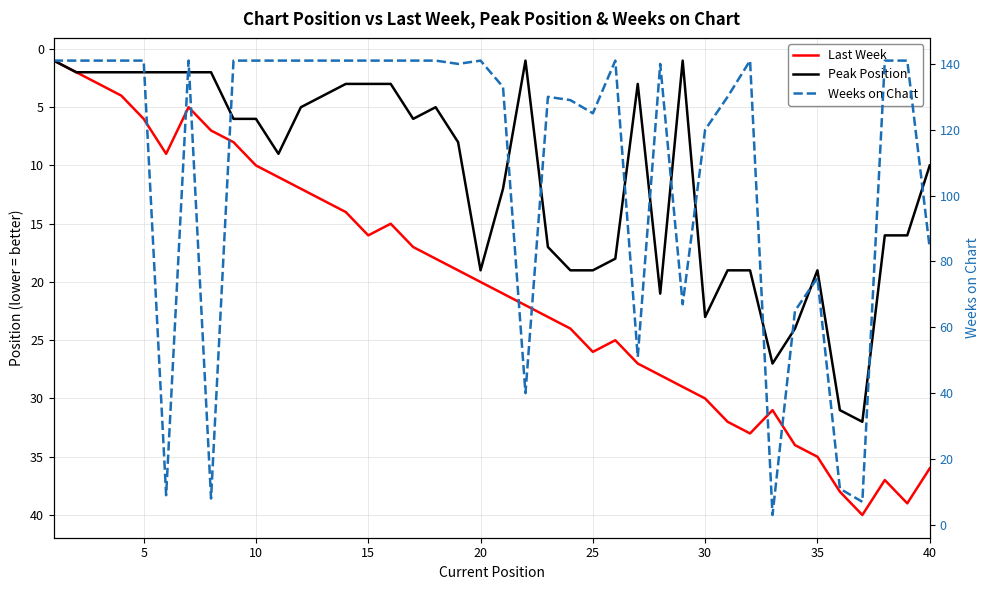

Rank the series at 35 from highest to lowest value.

Weeks on Chart, Last Week, Peak Position